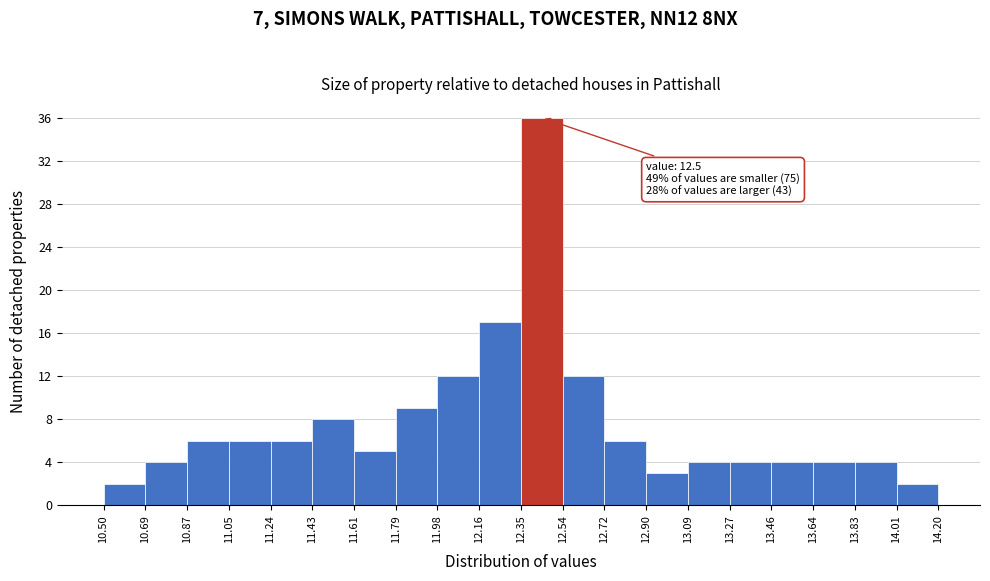

Which range on the x-axis has the tallest bar?

12.35 to 12.54